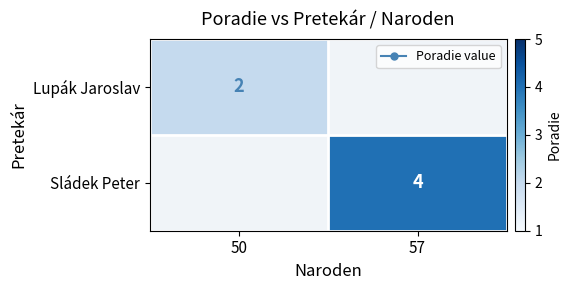

Which series has the widest spread of values?

Lupák Jaroslav